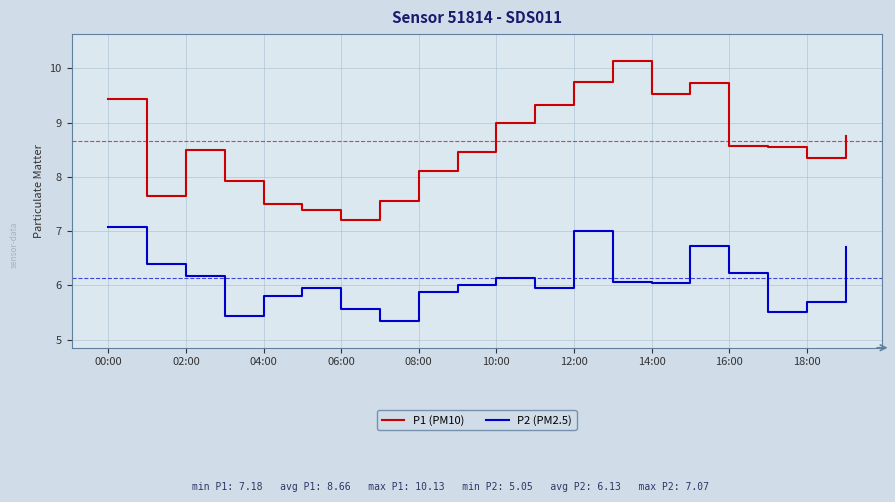

True or false: P1 (PM10) and P2 (PM2.5) cross at least once.

False